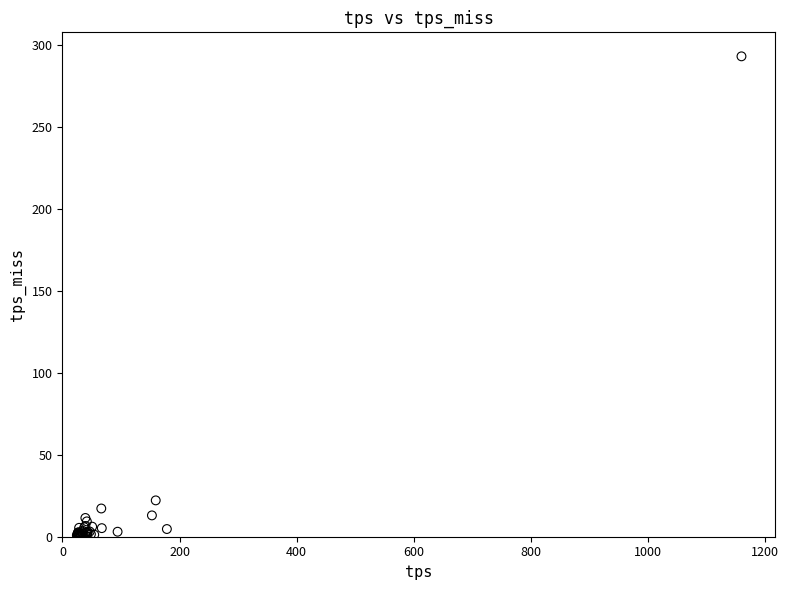

What Y value in the scatter plot is closest to 146?

22.2